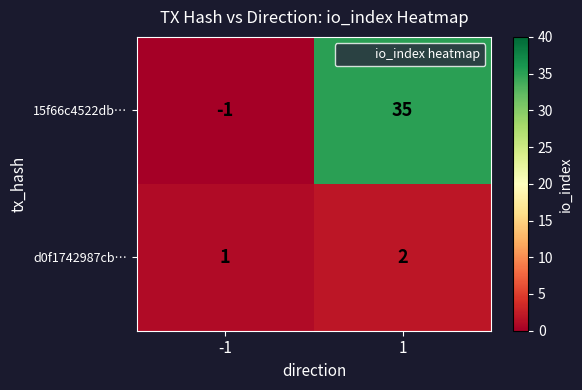

Reading left to right, transcribe all the data shown in this chart.

15f66c4522db…: -1=-1	1=35
d0f1742987cb…: -1=1	1=2